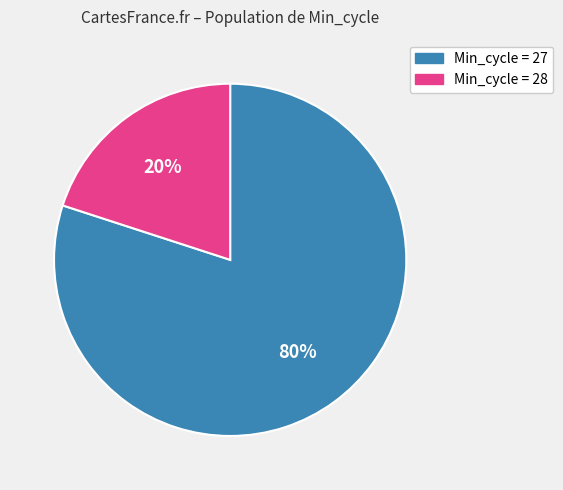

To the nearest percent, what is the combined percentage of Min_cycle = 28 and Min_cycle = 27?

100%